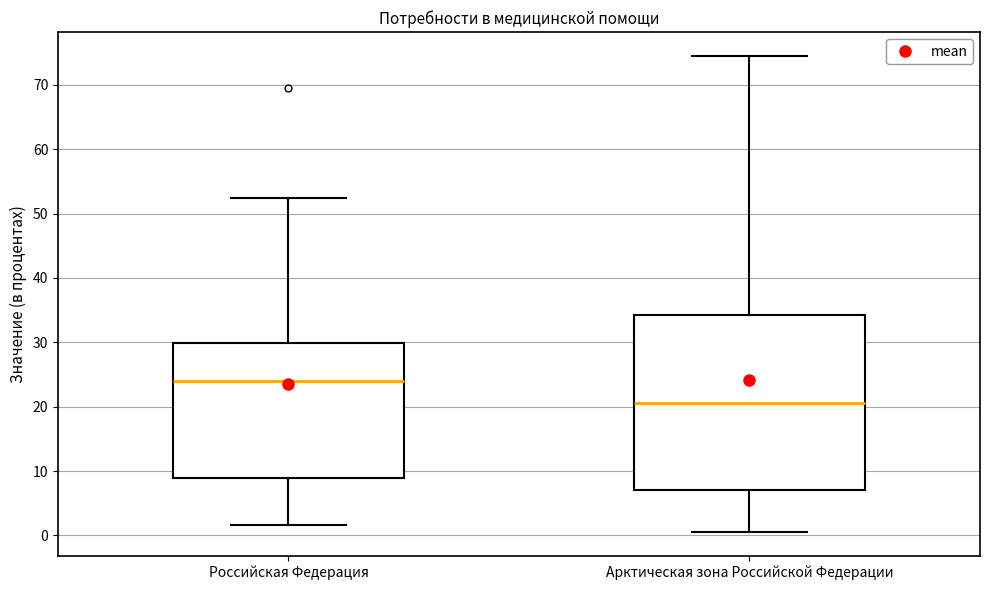

Reading left to right, read every box against the y-axis: the position of its median line, the range the box covers, and the ends of its whiskers. The values are not printed on the chart, so give them approximately, as read against the axis.

Российская Федерация: median 24, box 9 to 30, whiskers 2 to 52
Арктическая зона Российской Федерации: median 21, box 7 to 34, whiskers 1 to 75